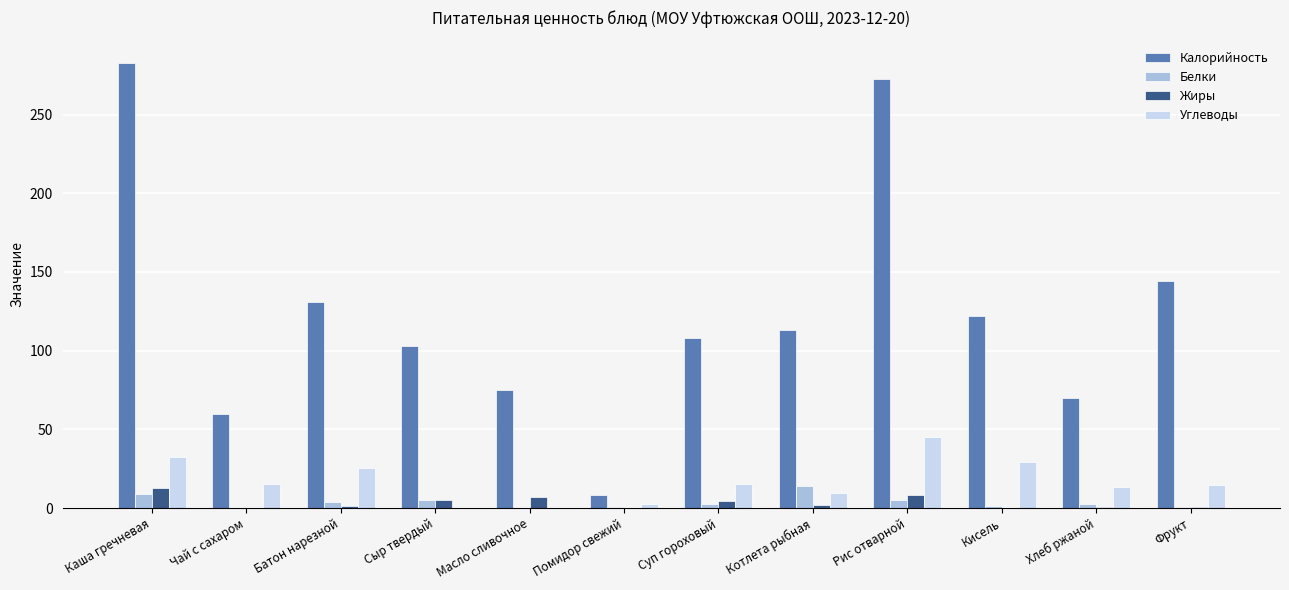

How many series are shown in this chart?

4